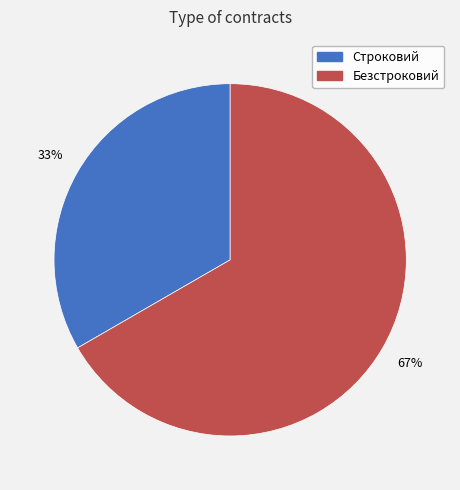

Is the sum of Строковий and Безстроковий greater than half?

Yes